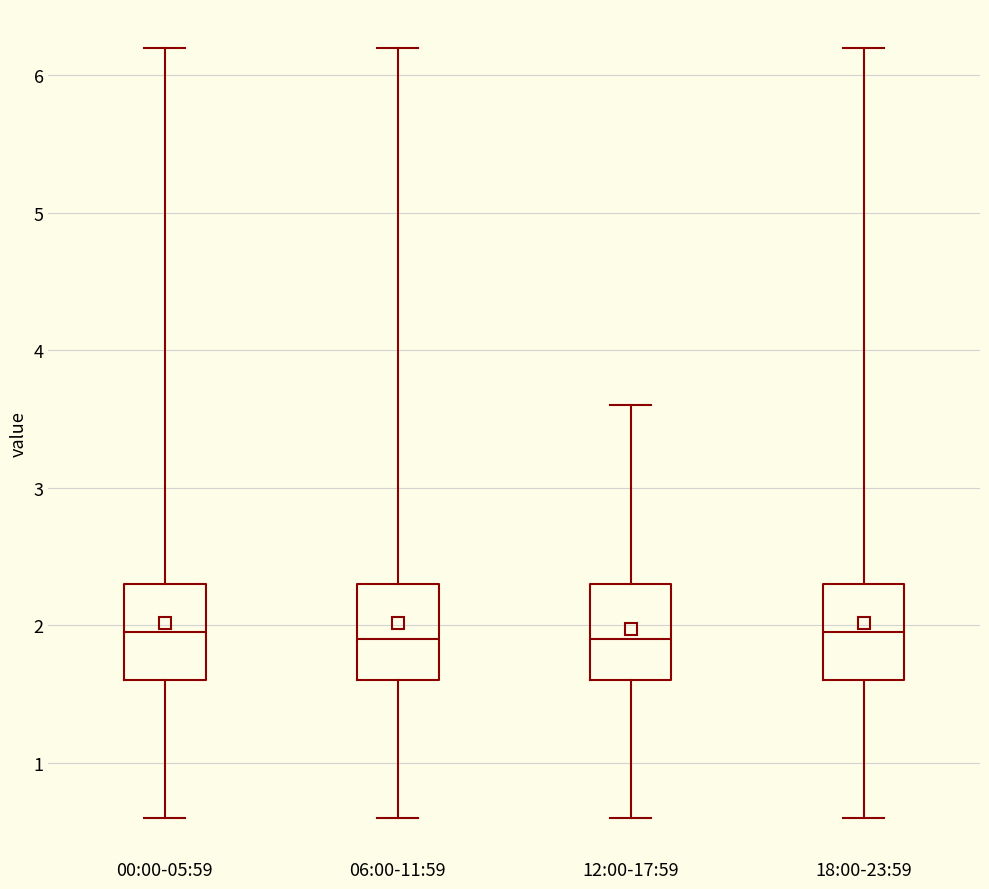

Where is the lower edge of the box for 06:00-11:59 on the y-axis? The values are not printed on the chart, so give them approximately, as read against the axis.

1.6